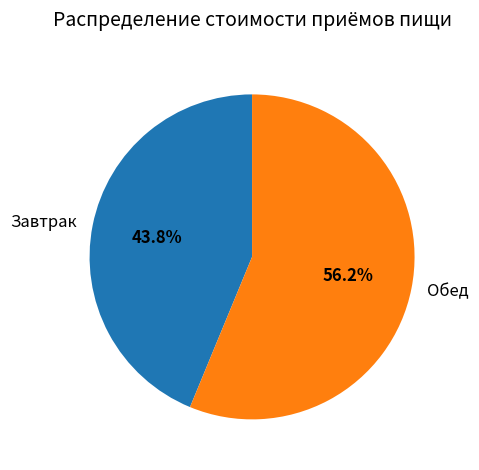

Which category has the biggest portion of the pie?

Обед